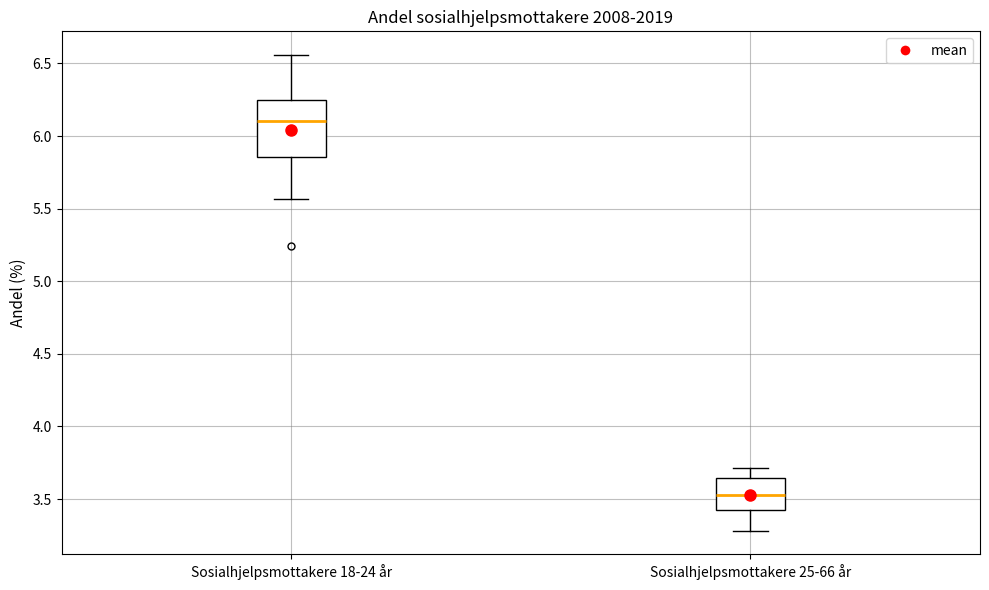

Where is the upper edge of the box for Sosialhjelpsmottakere 18-24 år on the y-axis? The values are not printed on the chart, so give them approximately, as read against the axis.

6.25